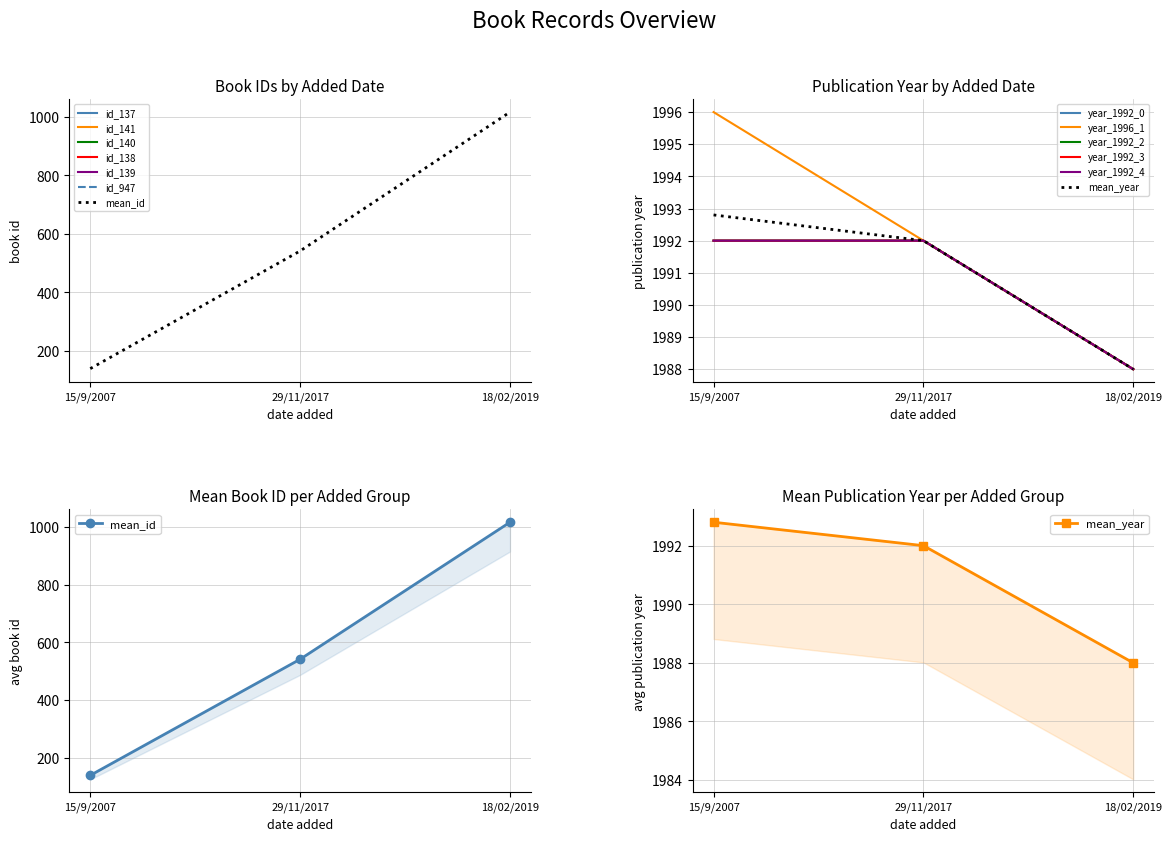

At which label does id first exceed 140?

15/9/2007